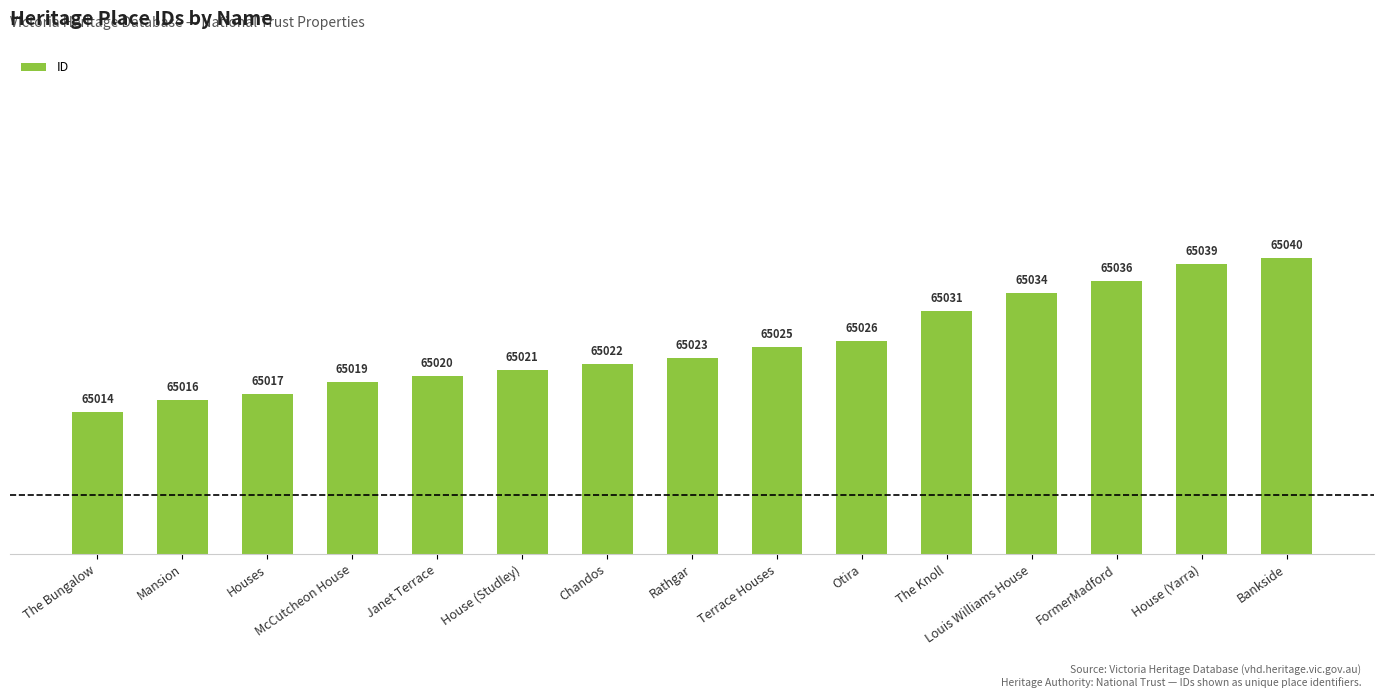

How many values are below 65023?

7